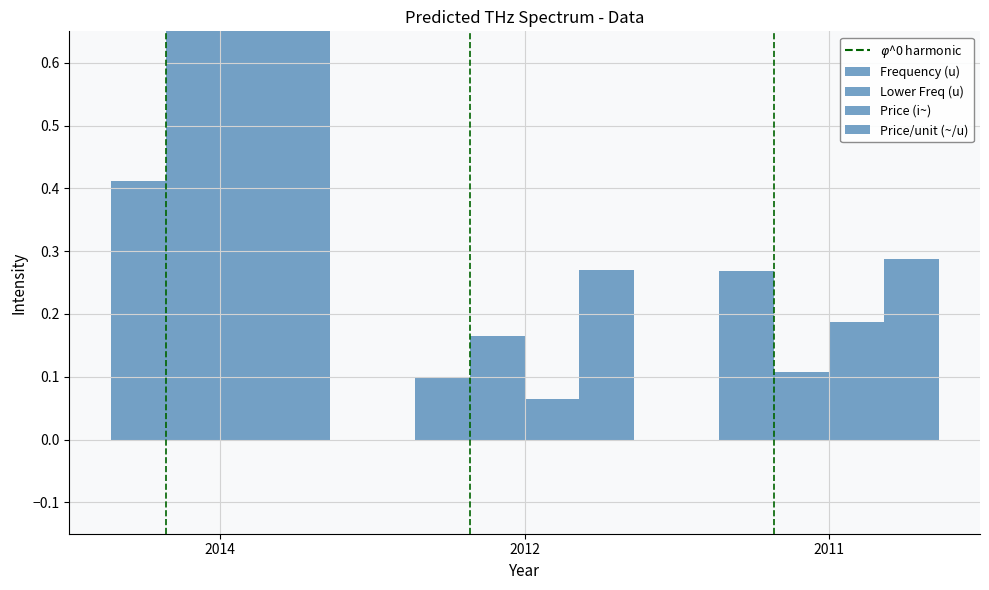

How many bars are there in each group?

4